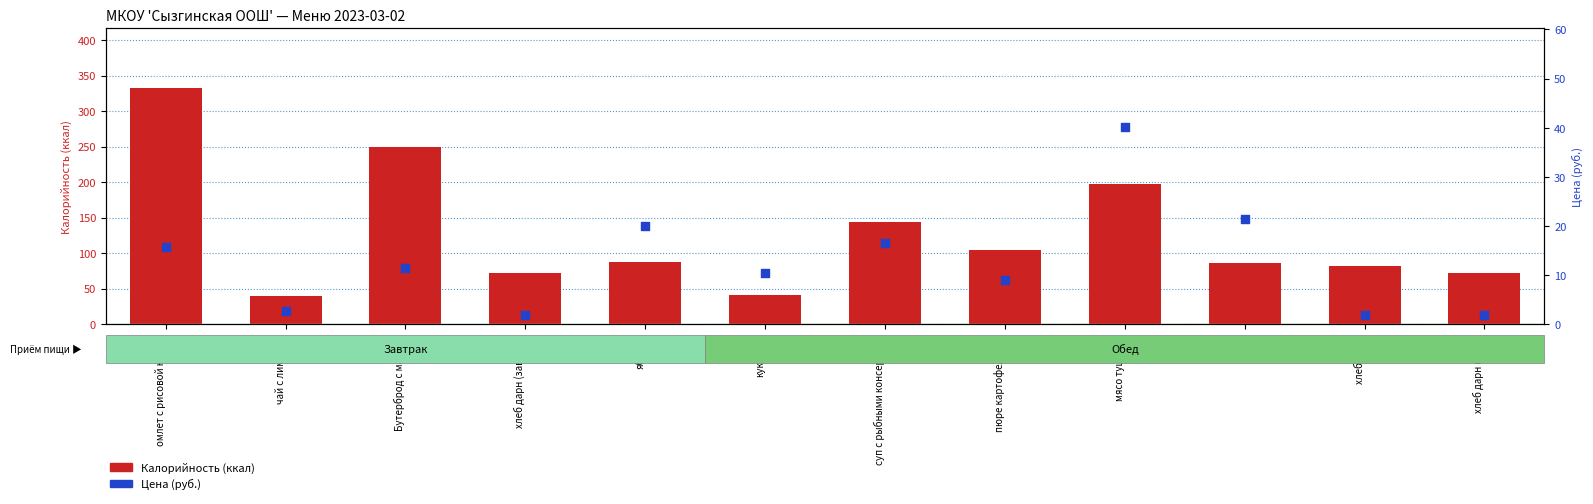

Which series reaches the maximum Y coordinate?

Калорийность